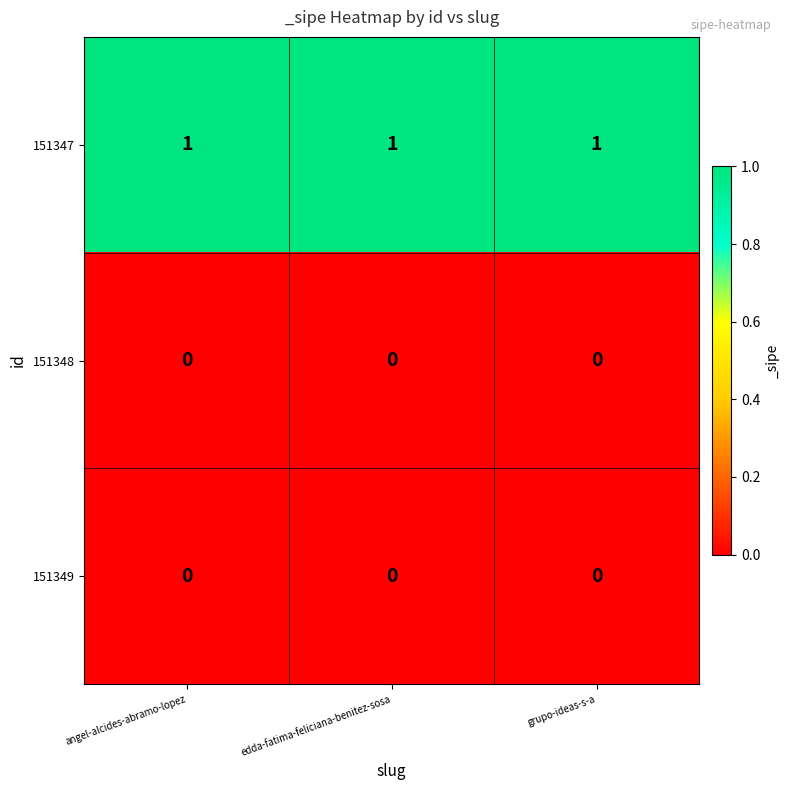

Which series has the largest total across all categories?

151347